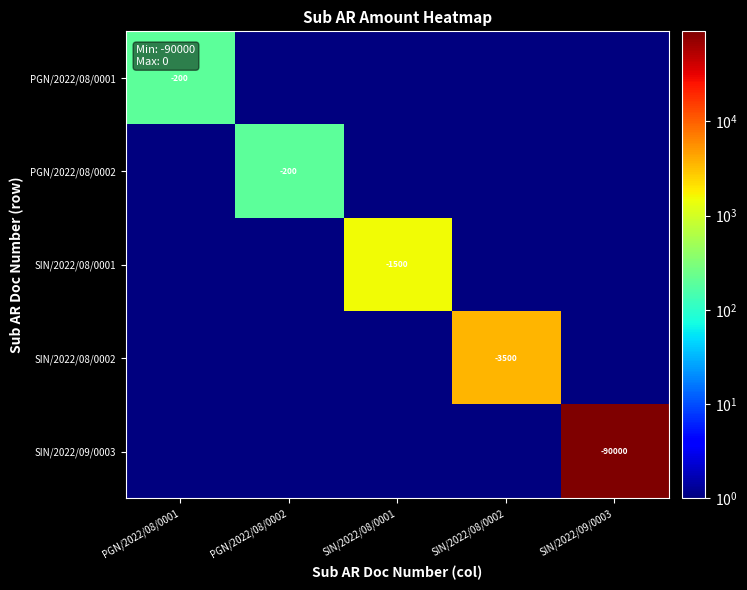

True or false: SIN/2022/08/0001 has a value of -929.2 at SIN/2022/08/0001.

False